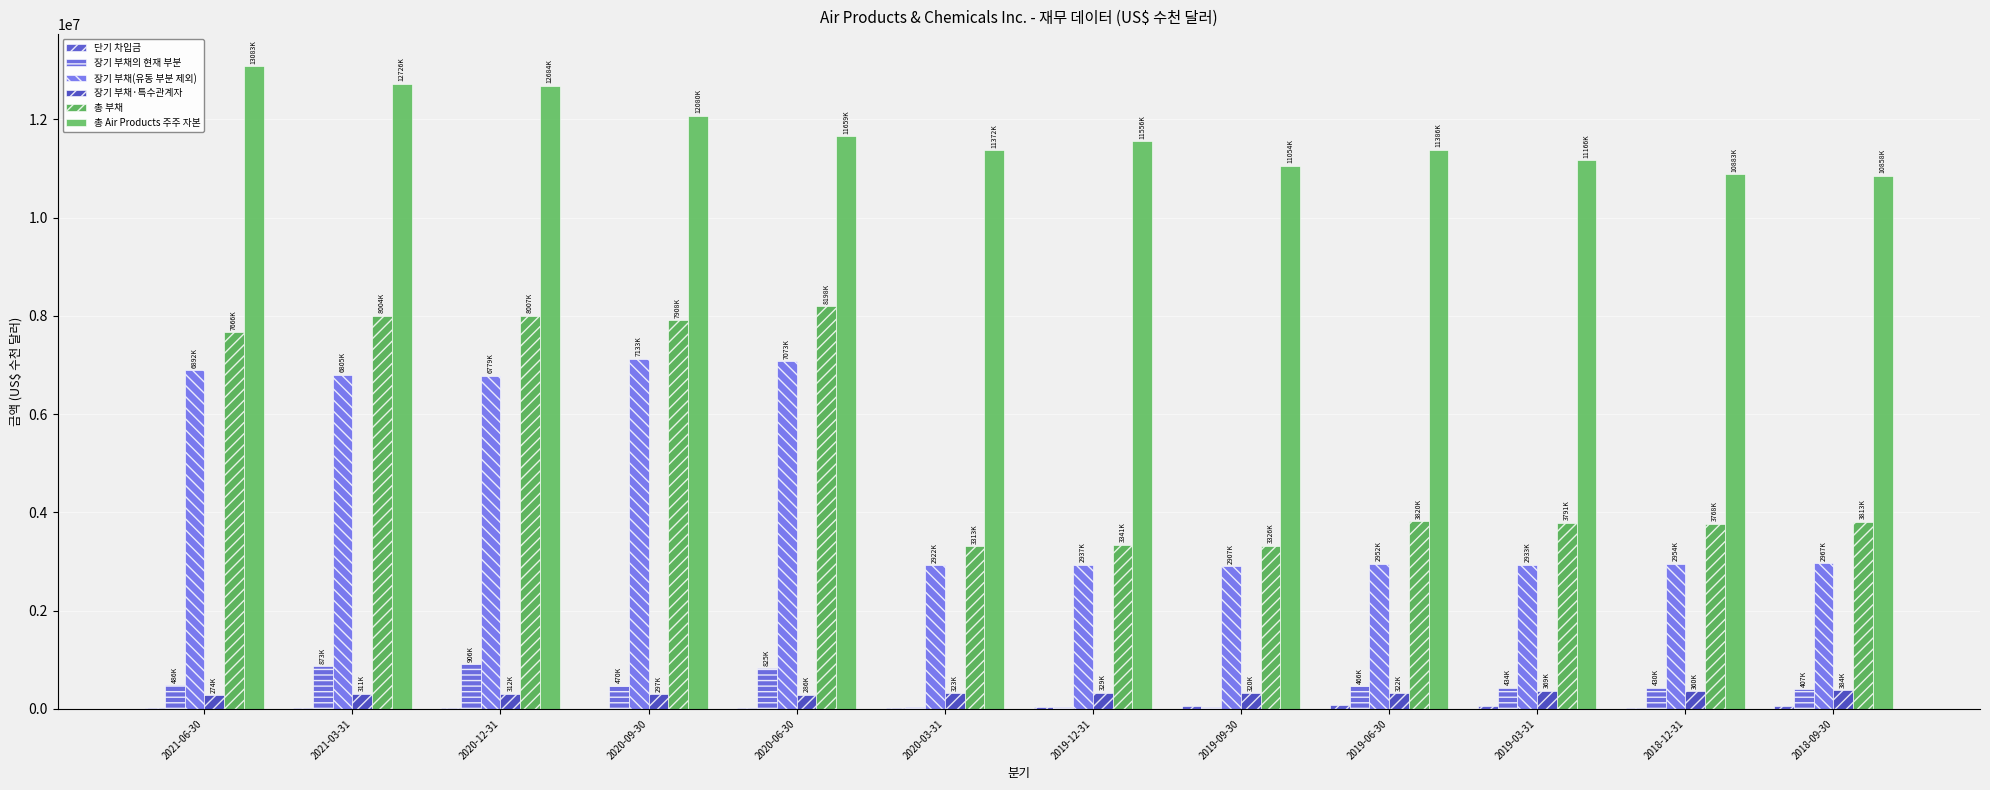

The 장기 부채의 현재 부분 series shows 687316 at 2018-12-31. True or false?

False